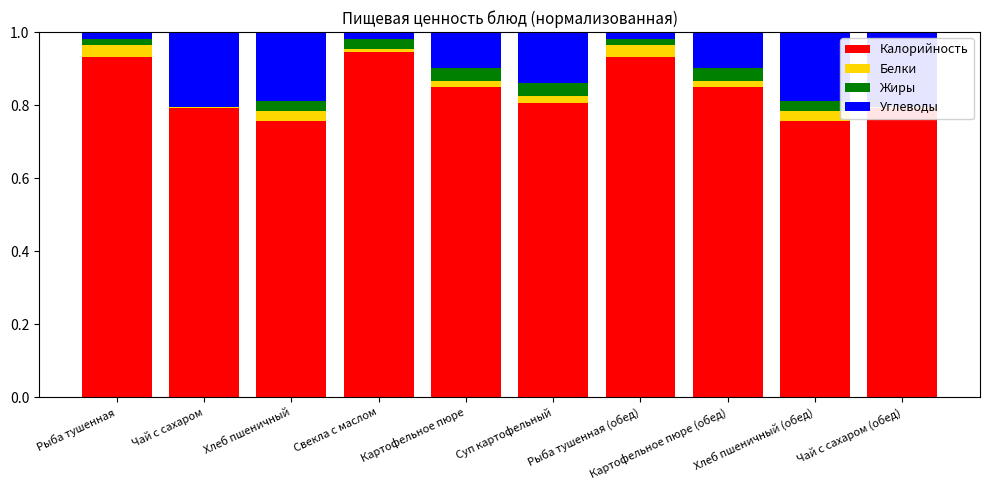

What is the spread (max minus min) of values at Чай с сахаром (обед)?

0.8